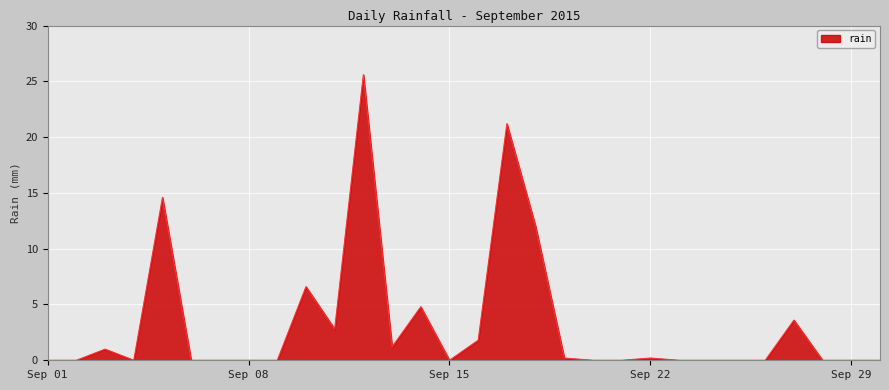

What is the maximum value shown in the chart?

25.6